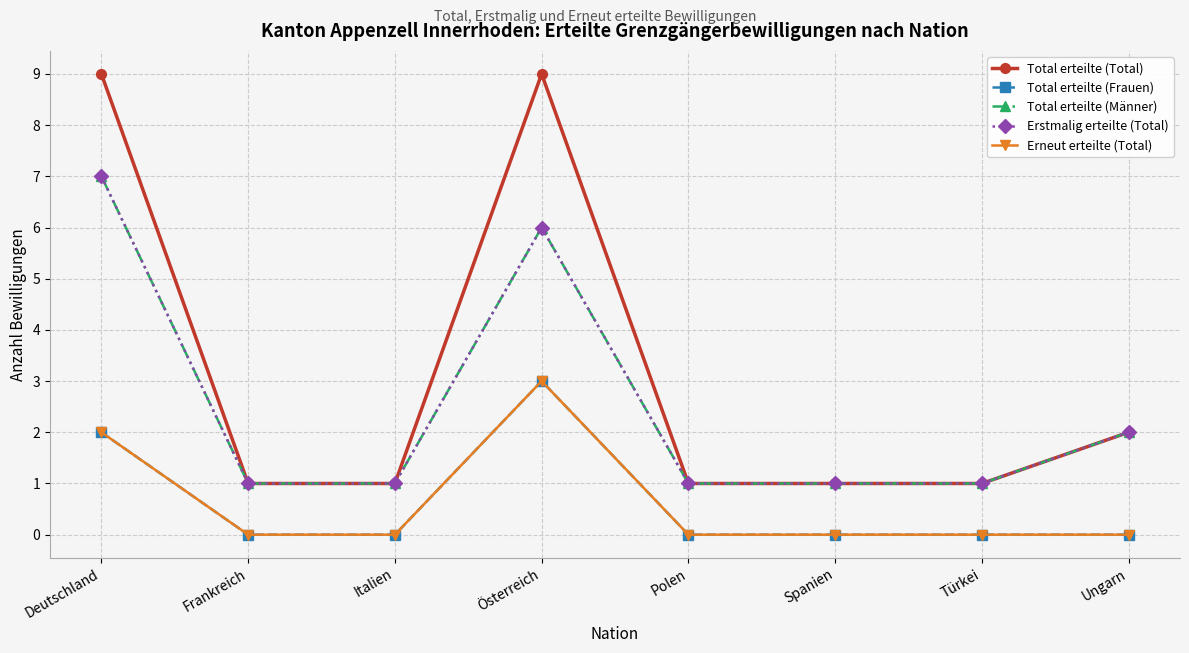

True or false: Total erteilte (Frauen) and Total erteilte (Total) cross at least once.

False